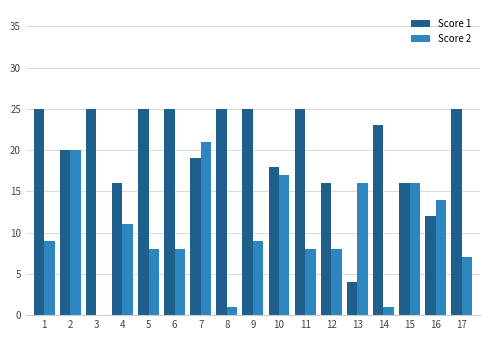

Reading left to right, list all the values displayed in this chart.

Score 1: 25	20	25	16	25	25	19	25	25	18	25	16	4	23	16	12	25
Score 2: 9	20	0	11	8	8	21	1	9	17	8	8	16	1	16	14	7